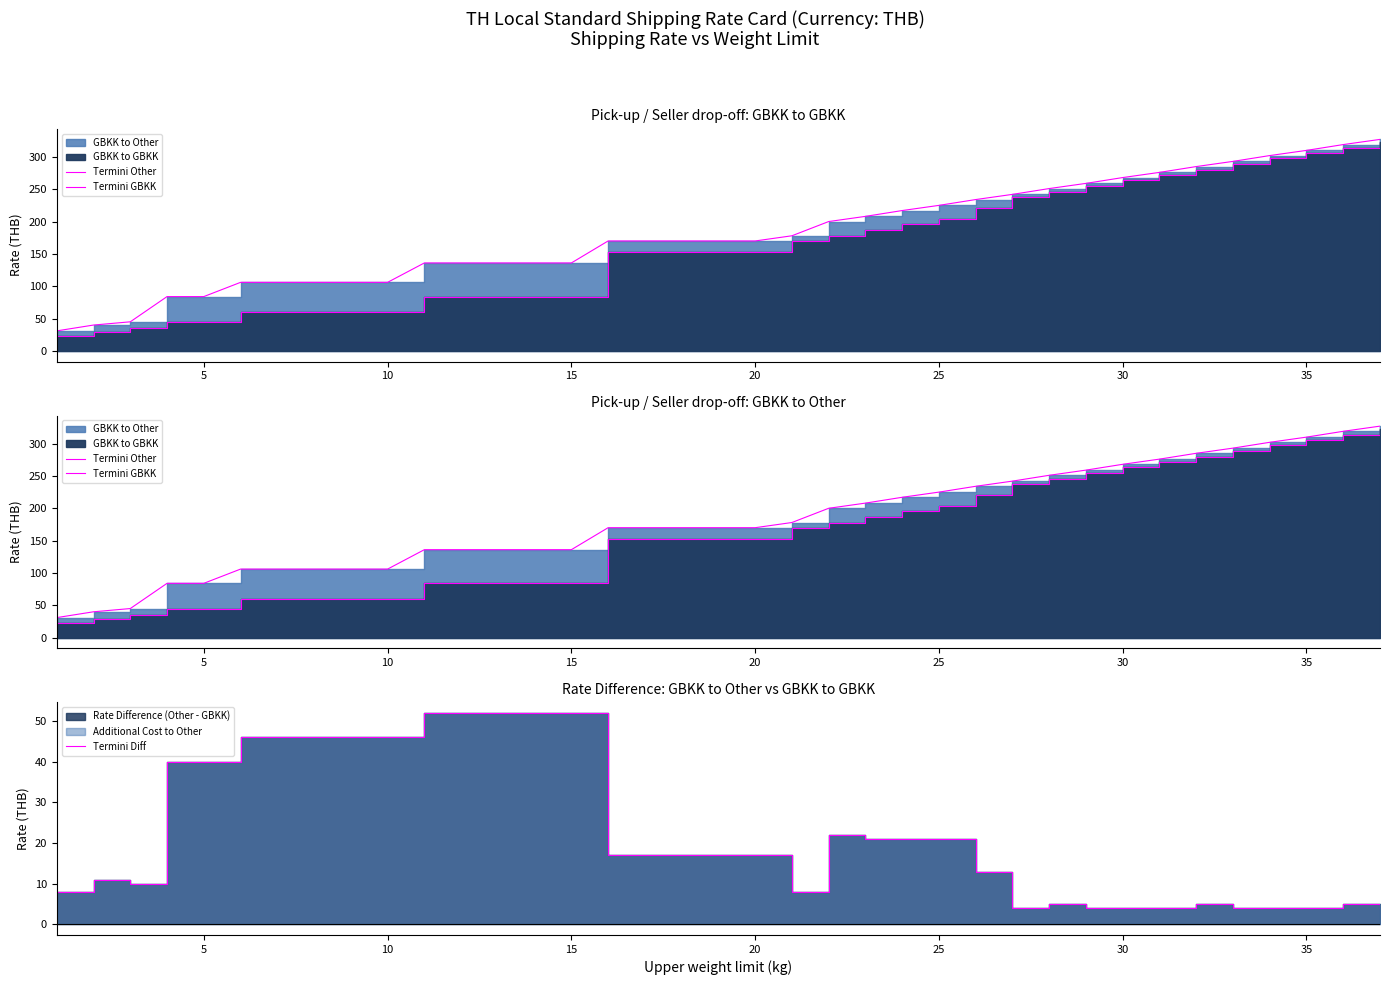

What is the lowest value of the Termini Diff series?

4